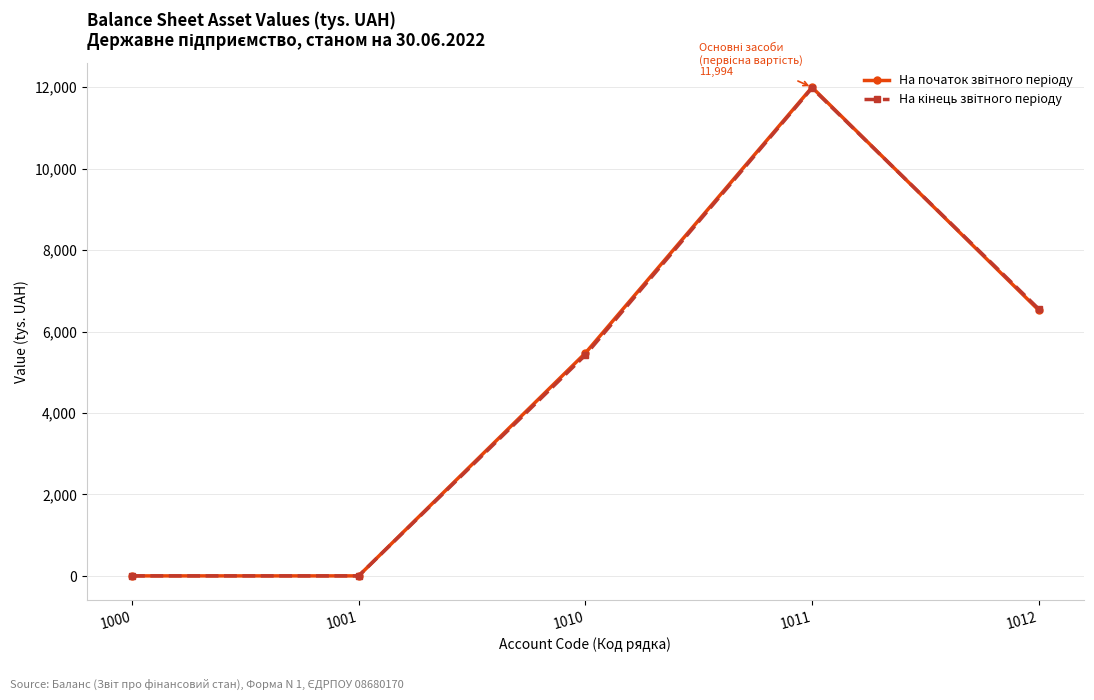

Count the number of categories in the chart.

5